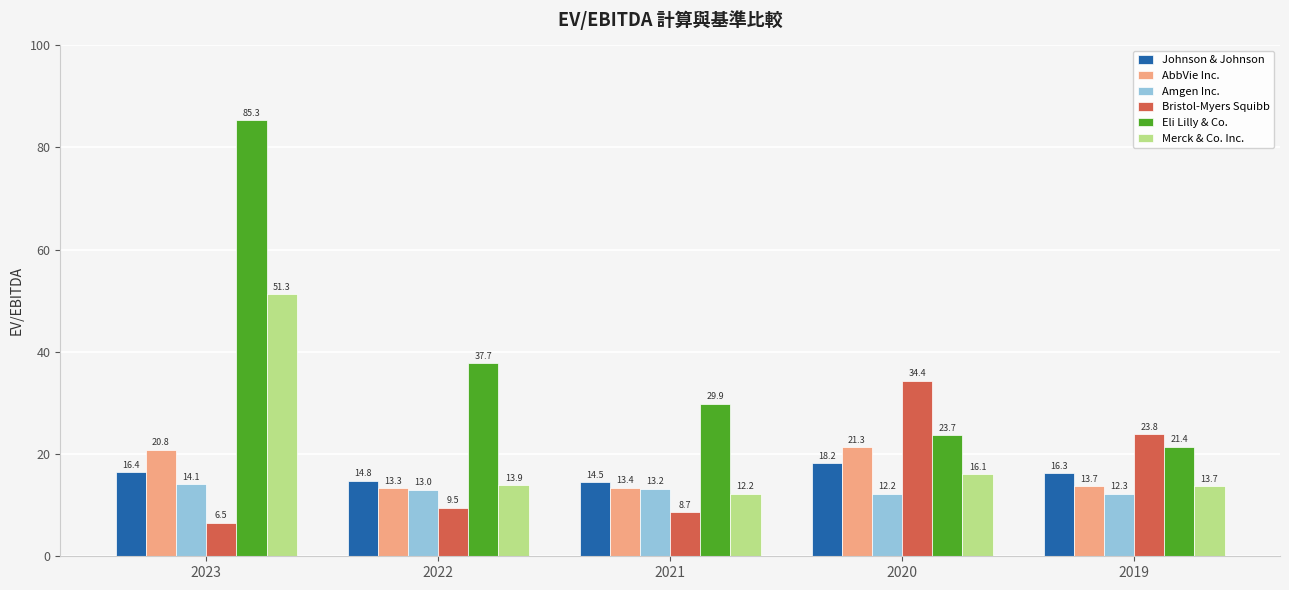

Which label corresponds to the largest value in the chart?

2023